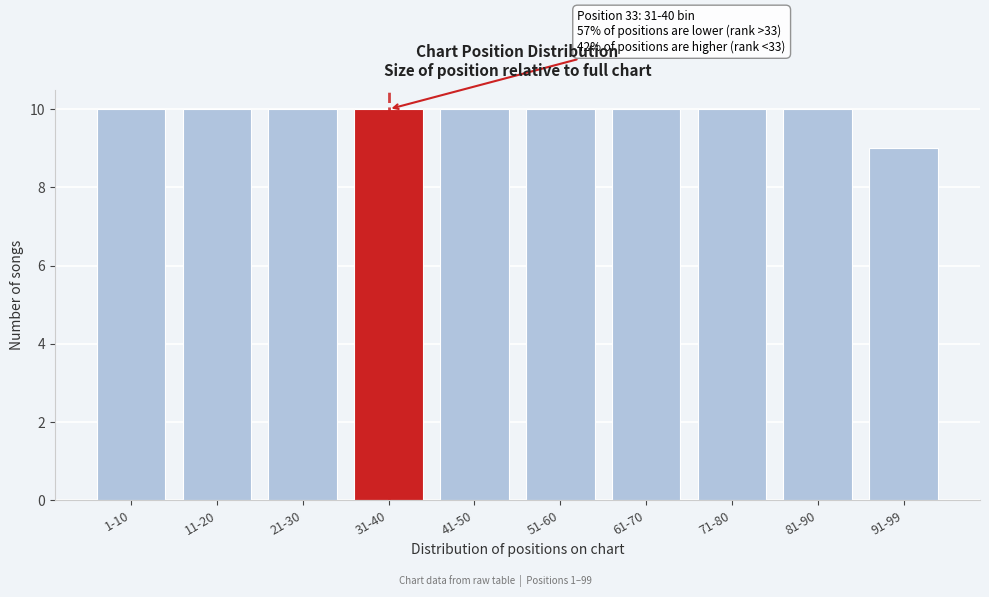

Reading right to left, extract all data points from this chart.

91-99=9	81-90=10	71-80=10	61-70=10	51-60=10	41-50=10	31-40=10	21-30=10	11-20=10	1-10=10